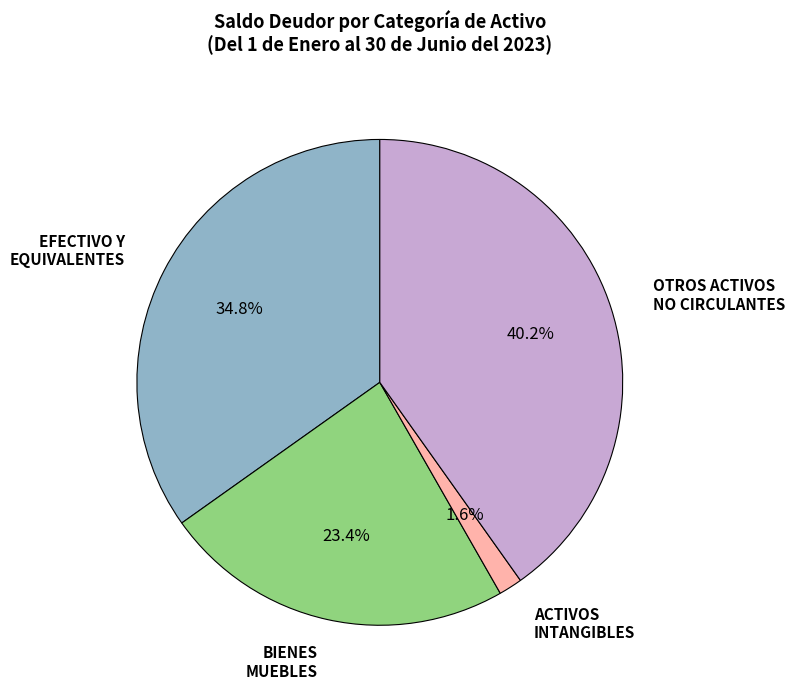

Is OTROS ACTIVOS NO CIRCULANTES the majority of the pie?

No